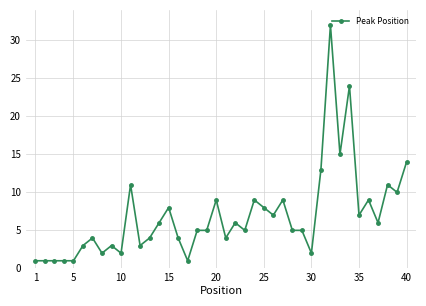

What is the value of the 12th point from the left?

3